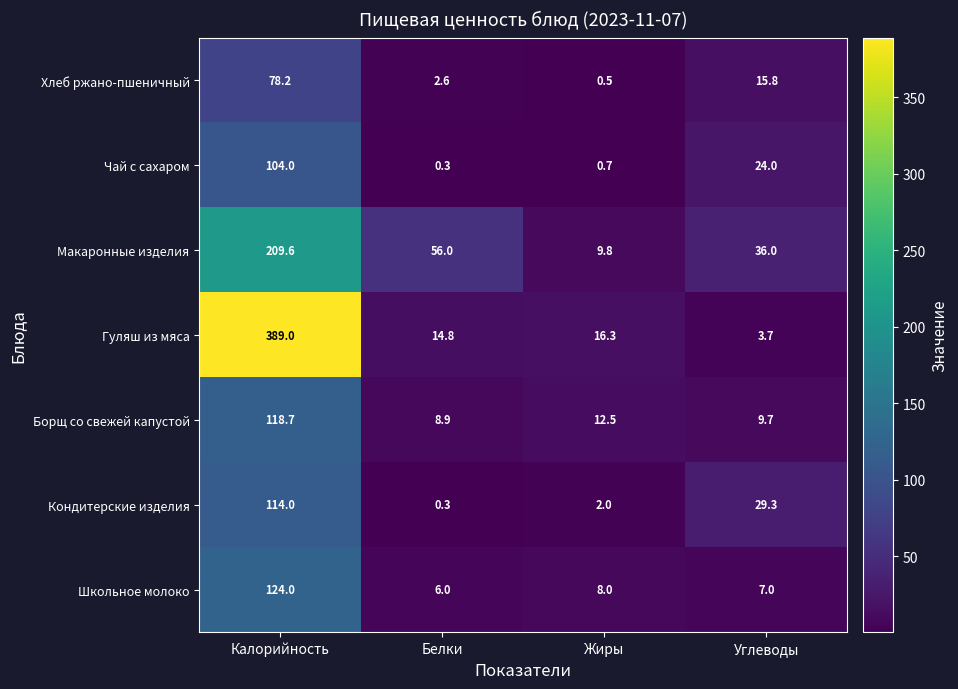

What is the total value across all series at Белки?

88.9